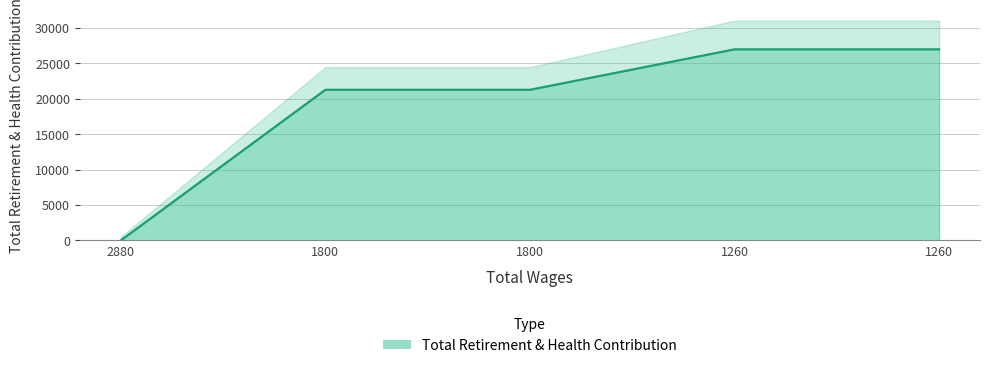

How many categories are shown in the chart?

5